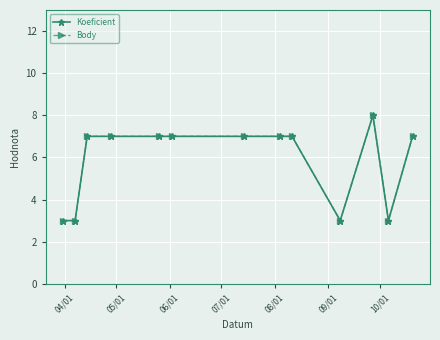

Rank the series by their maximum value, from lowest to highest.

Koeficient, Body